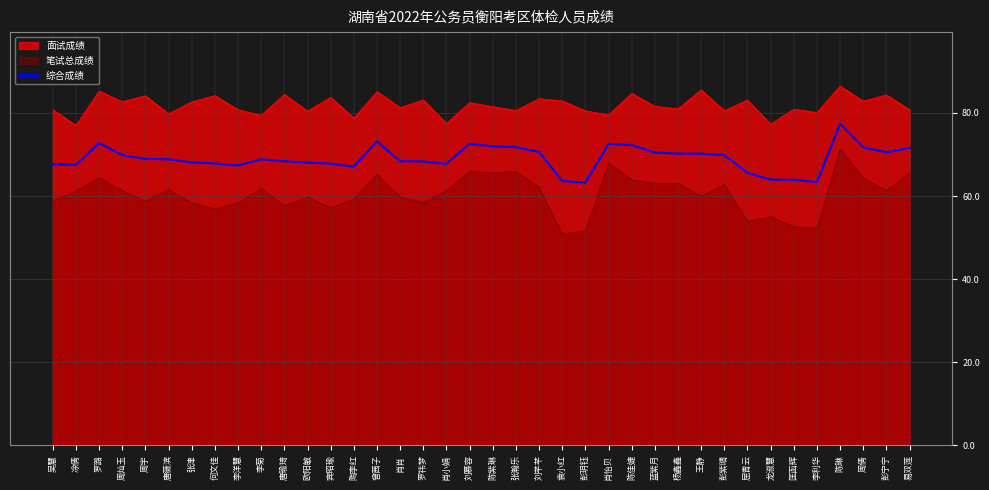

What is the approximate value at 龙淑慧?

63.9